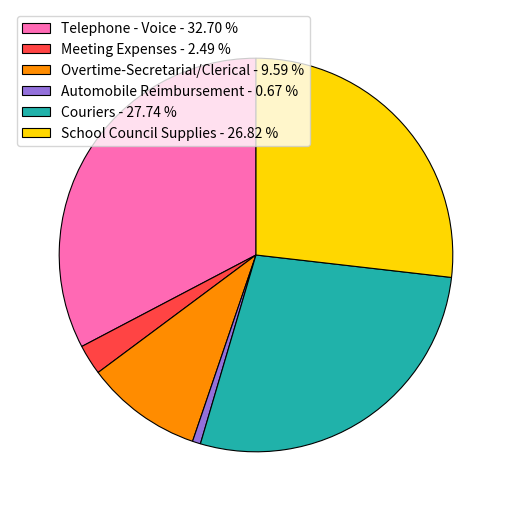

What is the ratio of the value at Meeting Expenses to the value at Automobile Reimbursement?

3.7